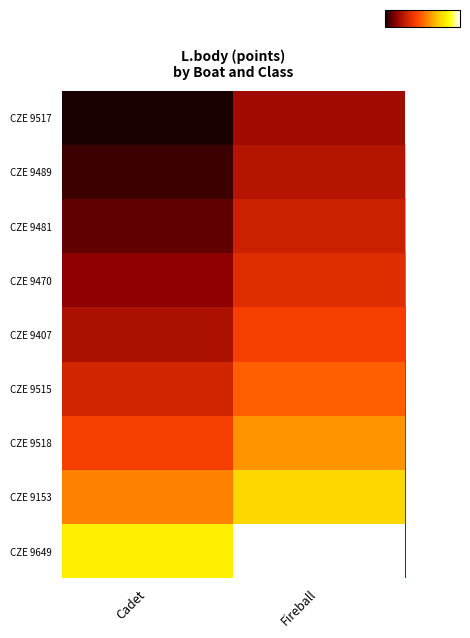

Which has a higher value, Cadet or Fireball?

Fireball